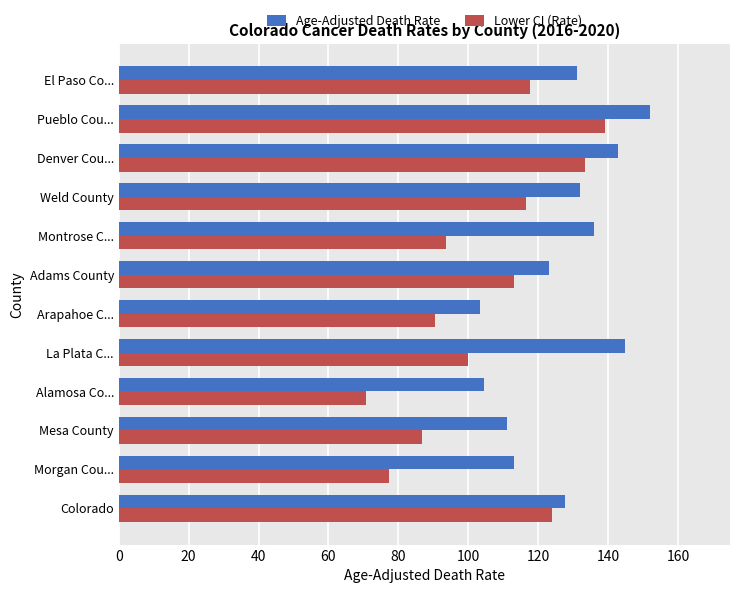

List the series in order of their overall mean, highest first.

Age-Adjusted Death Rate, Lower CI (Rate)